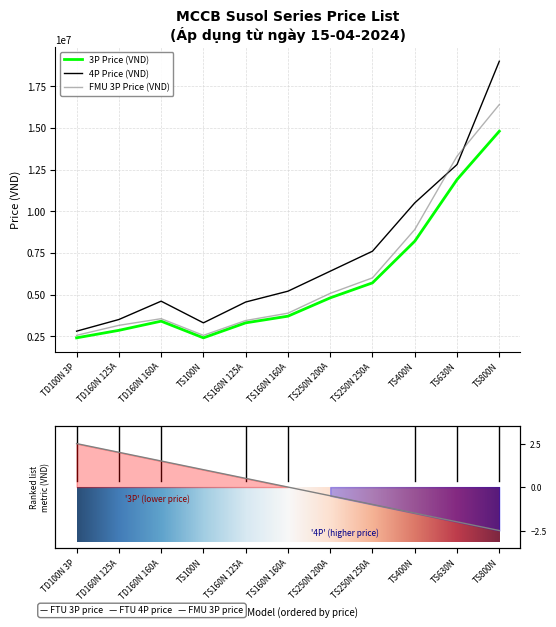

At which category does 3P Price (VND) reach its first local valley?

TS100N